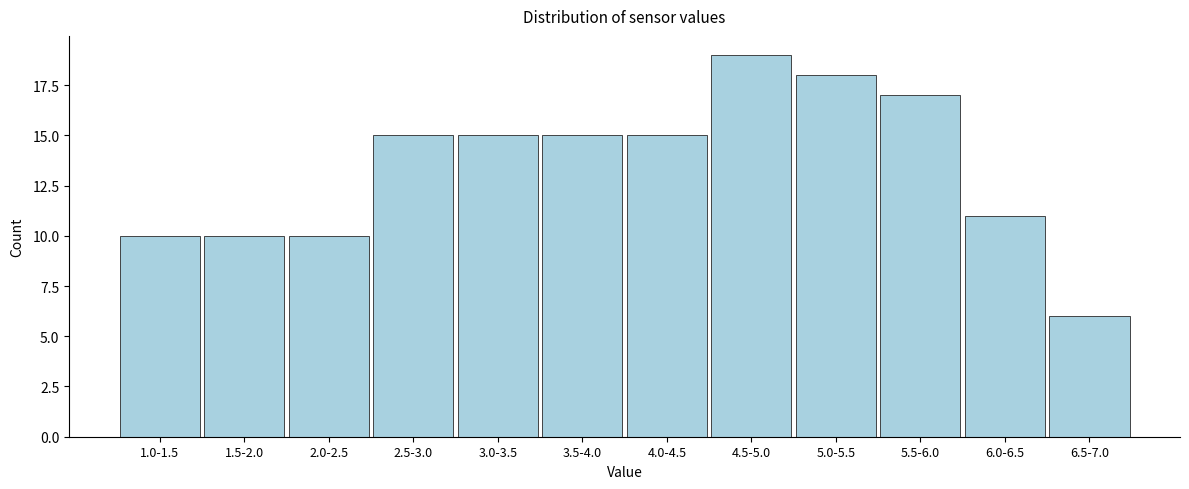

Reading right to left, list all the values displayed in this chart.

6	11	17	18	19	15	15	15	15	10	10	10